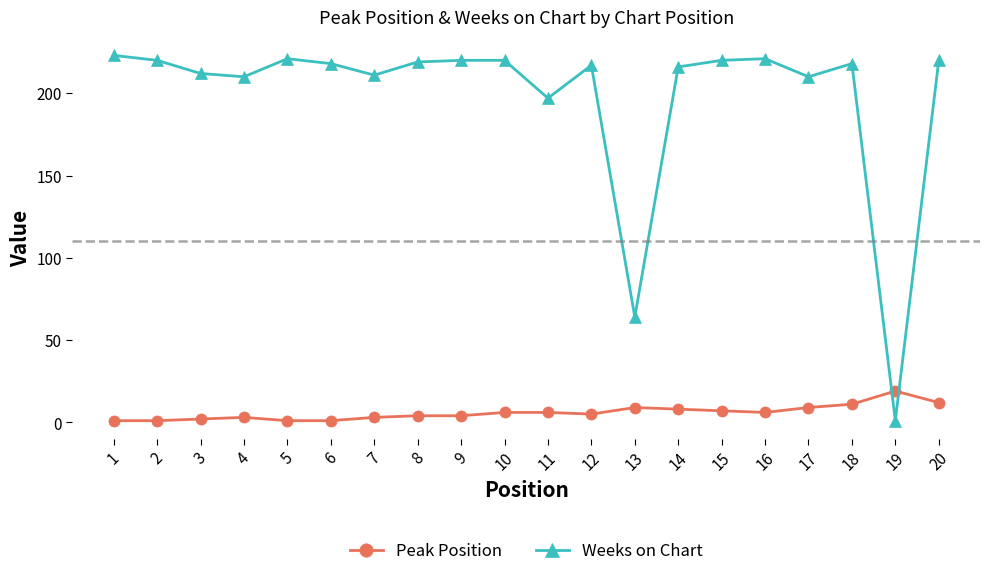

What is the value of the Weeks on Chart point at the 1st from the left?

223